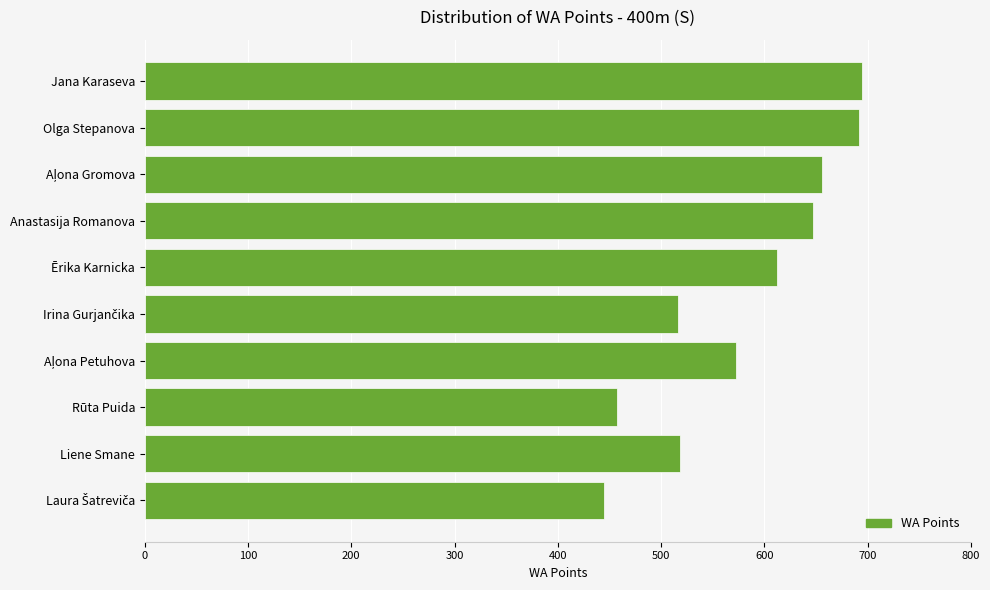

Are the bars horizontal?

Yes